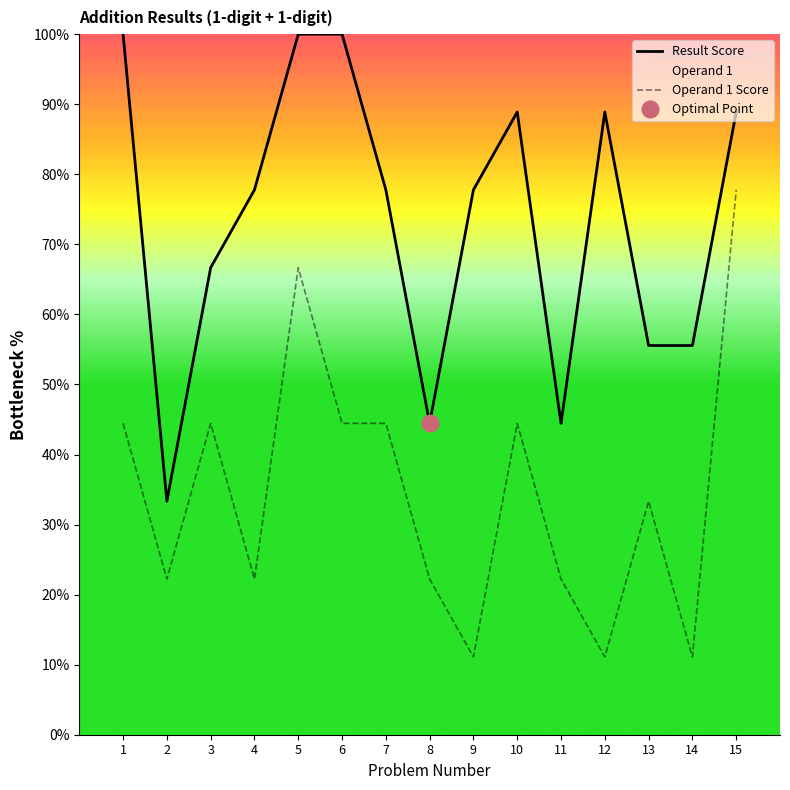

Which series has the largest total across all categories?

Result Score